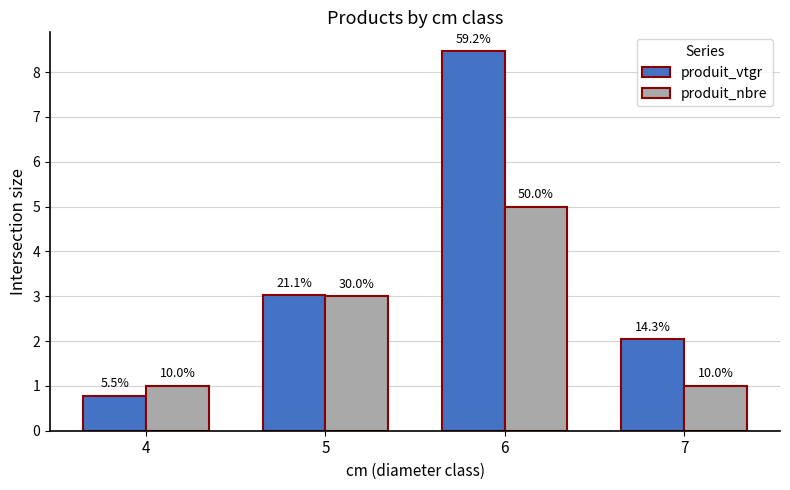

At which category does the chart reach its minimum across all series?

4